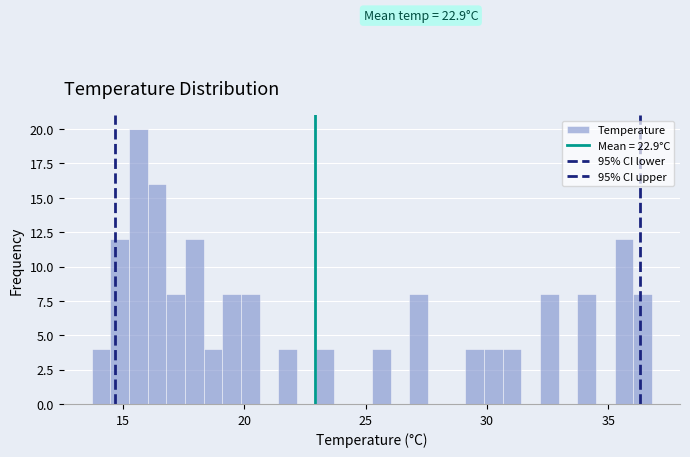

Read against the x-axis, roughly where is the centre of the tallest bar?

15.5